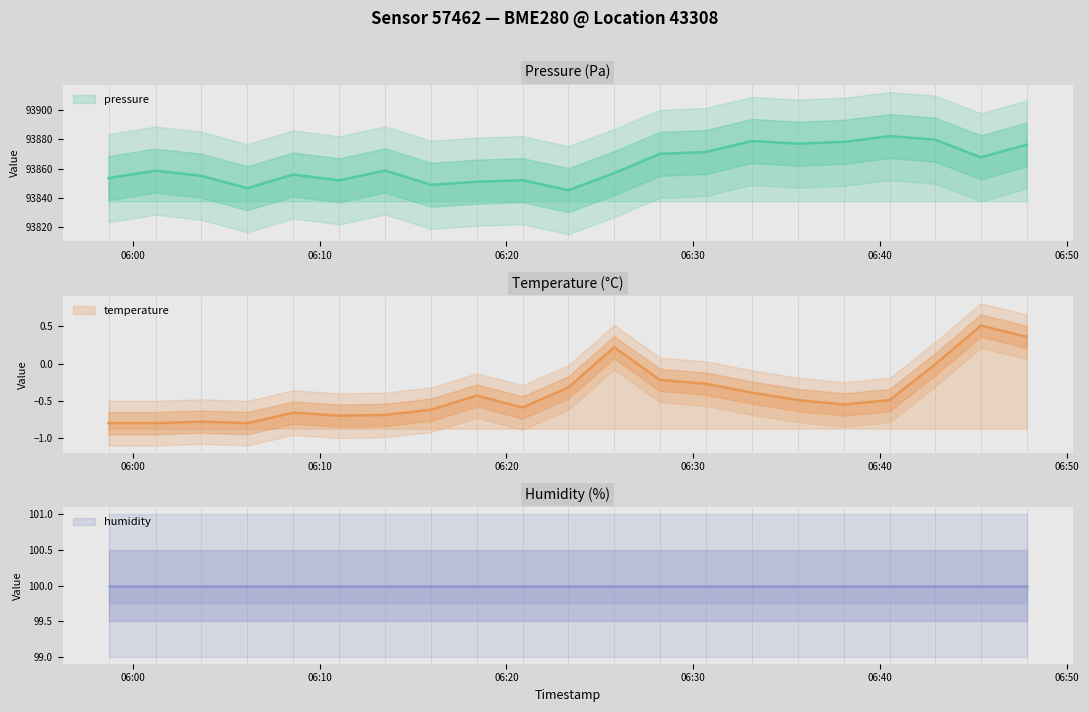

Is it true that temperature equals -1.0 at 2022-12-10T06:38:04?

False